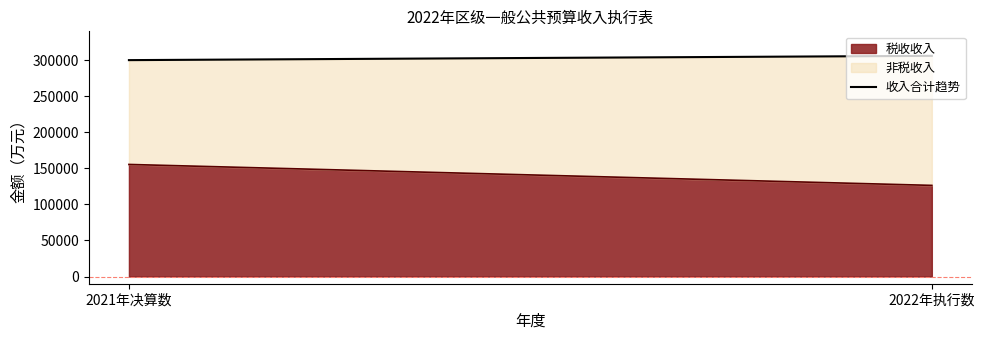

True or false: the data shows 506650 at 2022年执行数.

False